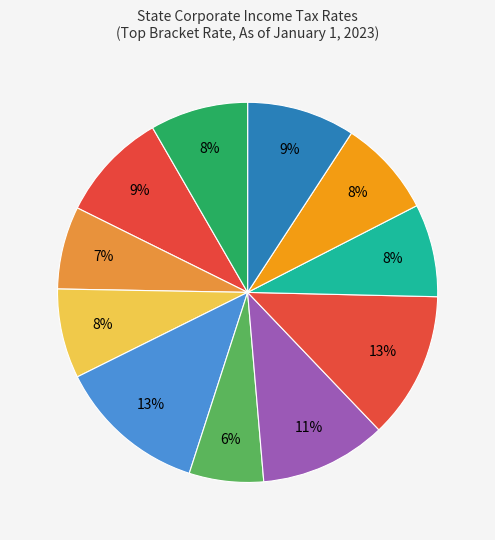

Count the number of slices in the pie.

11